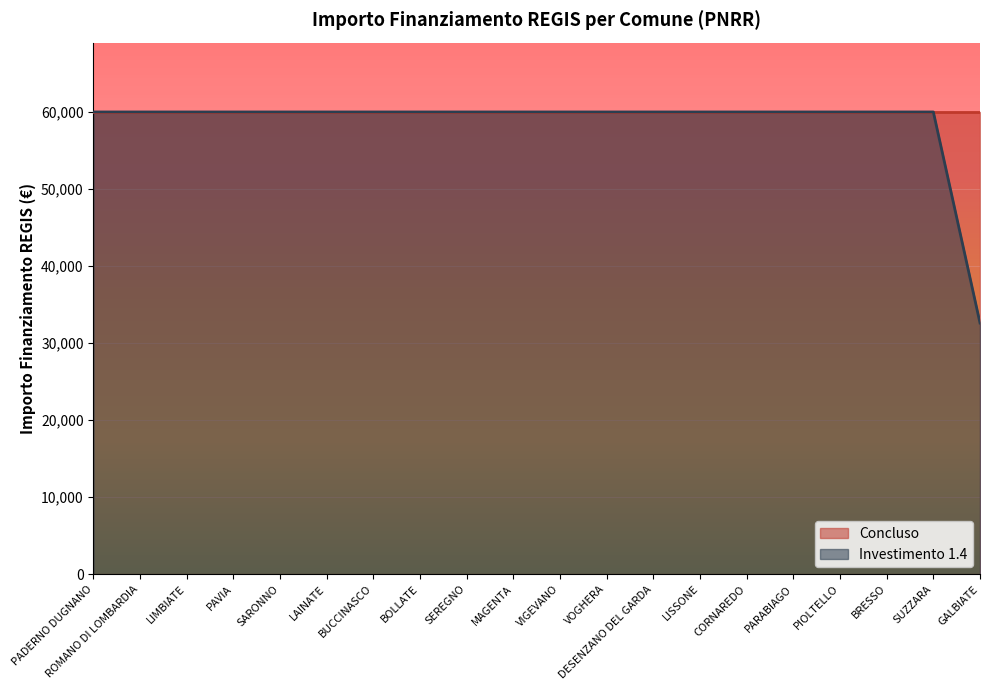

True or false: the data shows 59966 at CORNAREDO.

True